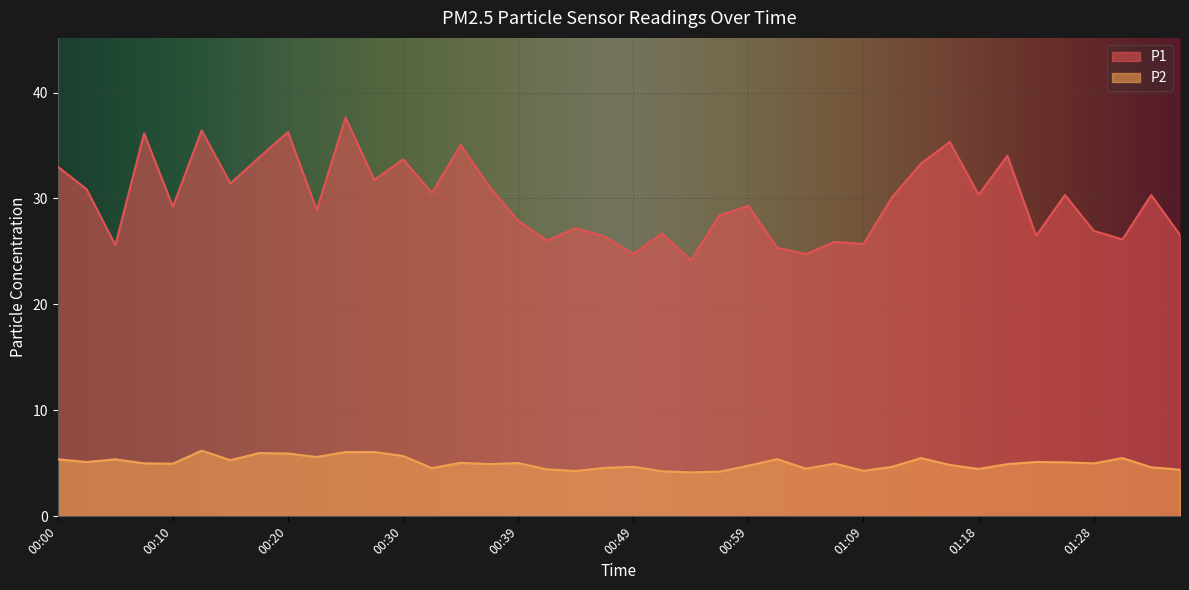

What is the average value of the P2 series?

5.0